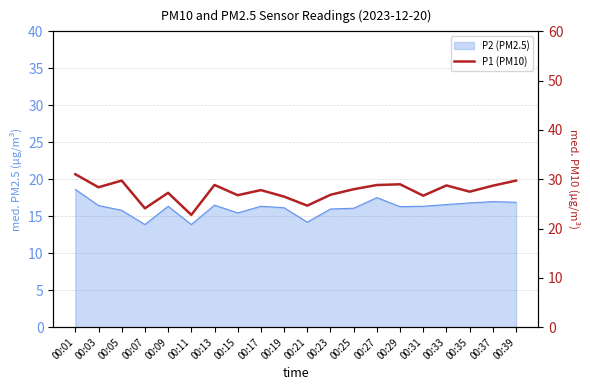

Reading left to right, transcribe all the data shown in this chart.

31.0	28.4	29.7	24.1	27.2	22.8	28.9	26.8	27.8	26.5	24.6	26.9	28.0	28.8	29.0	26.7	28.8	27.5	28.7	29.7